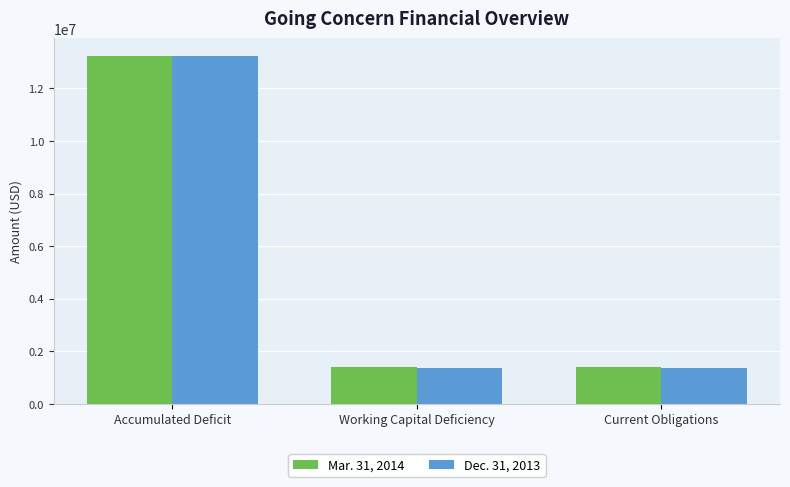

What is the total value across all series at Accumulated Deficit?

26466095